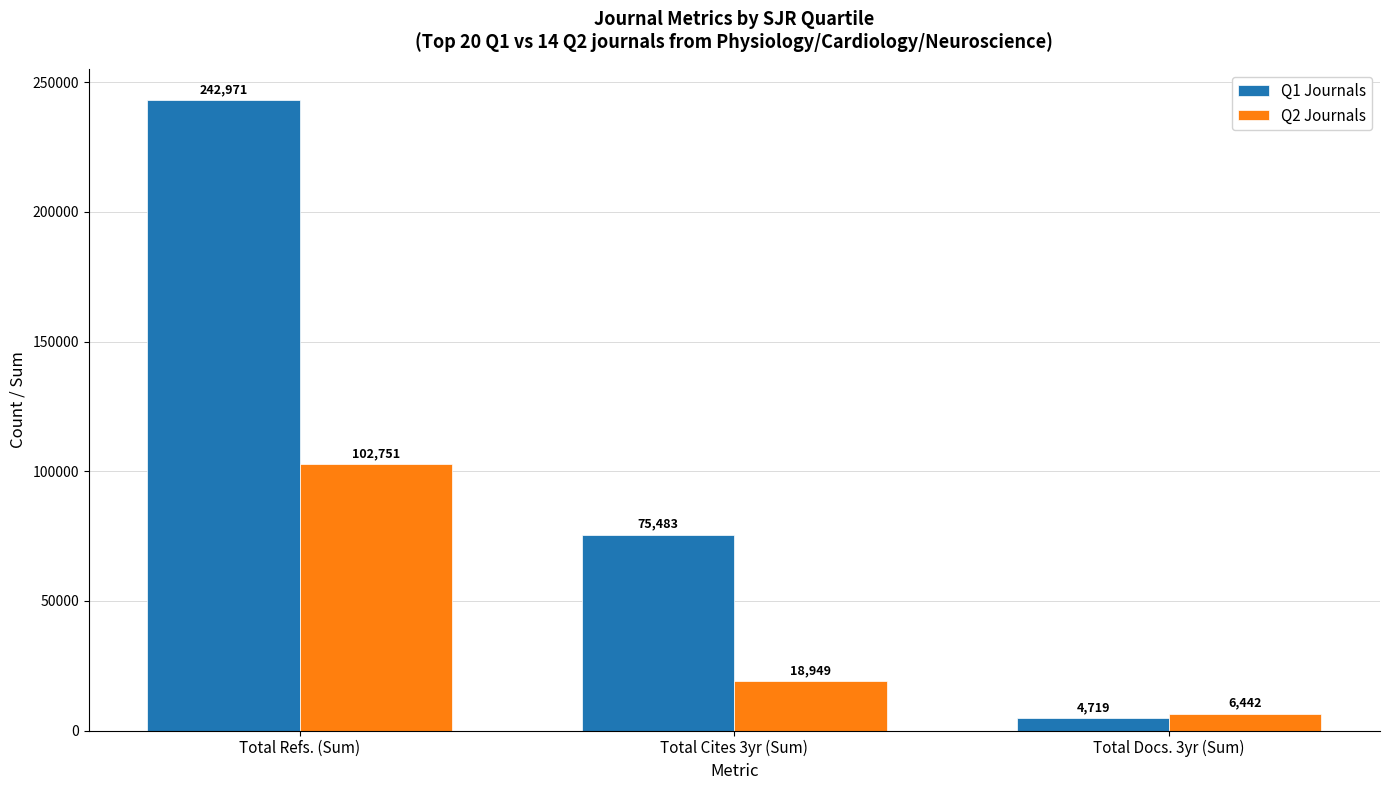

What is the value of the Q1 Journals bar at the 3rd from the left?

4719